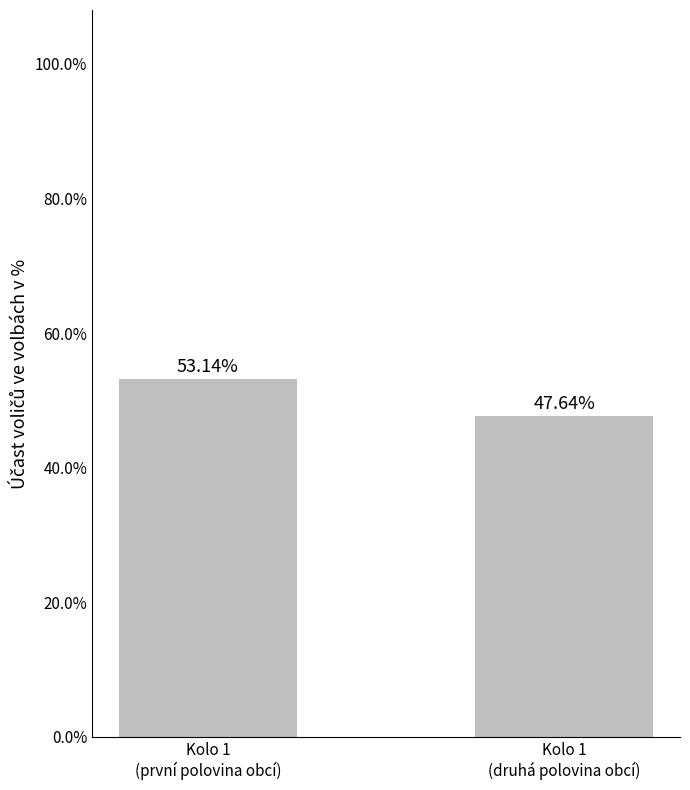

The chart shows a value of 47.6 at Kolo 1
(druhá polovina obcí). True or false?

True